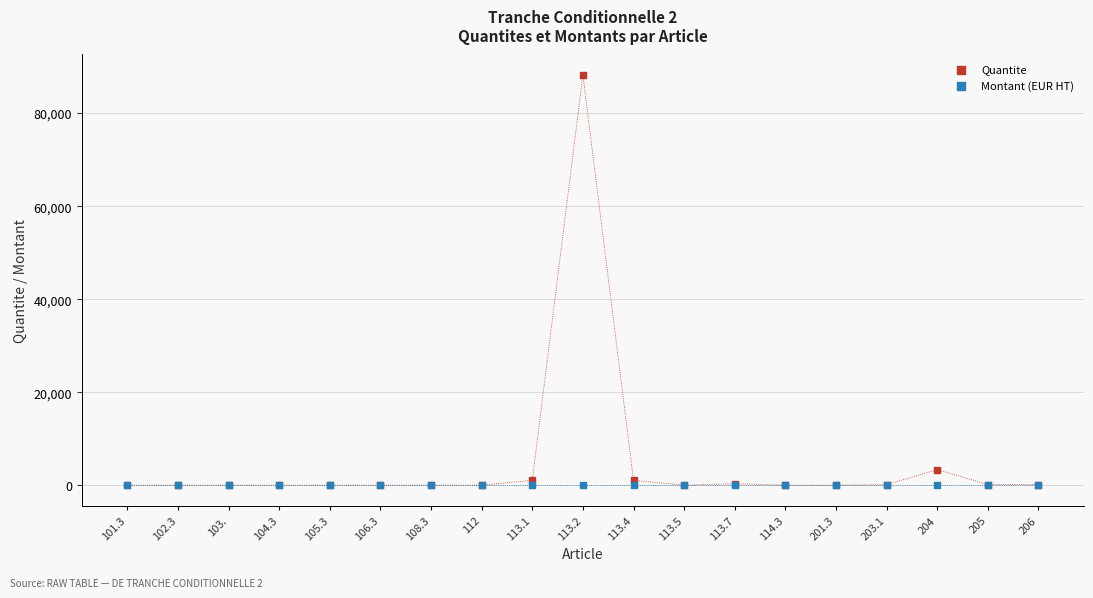

In the Quantite series, what Y value is closest to 44100?

3355.0